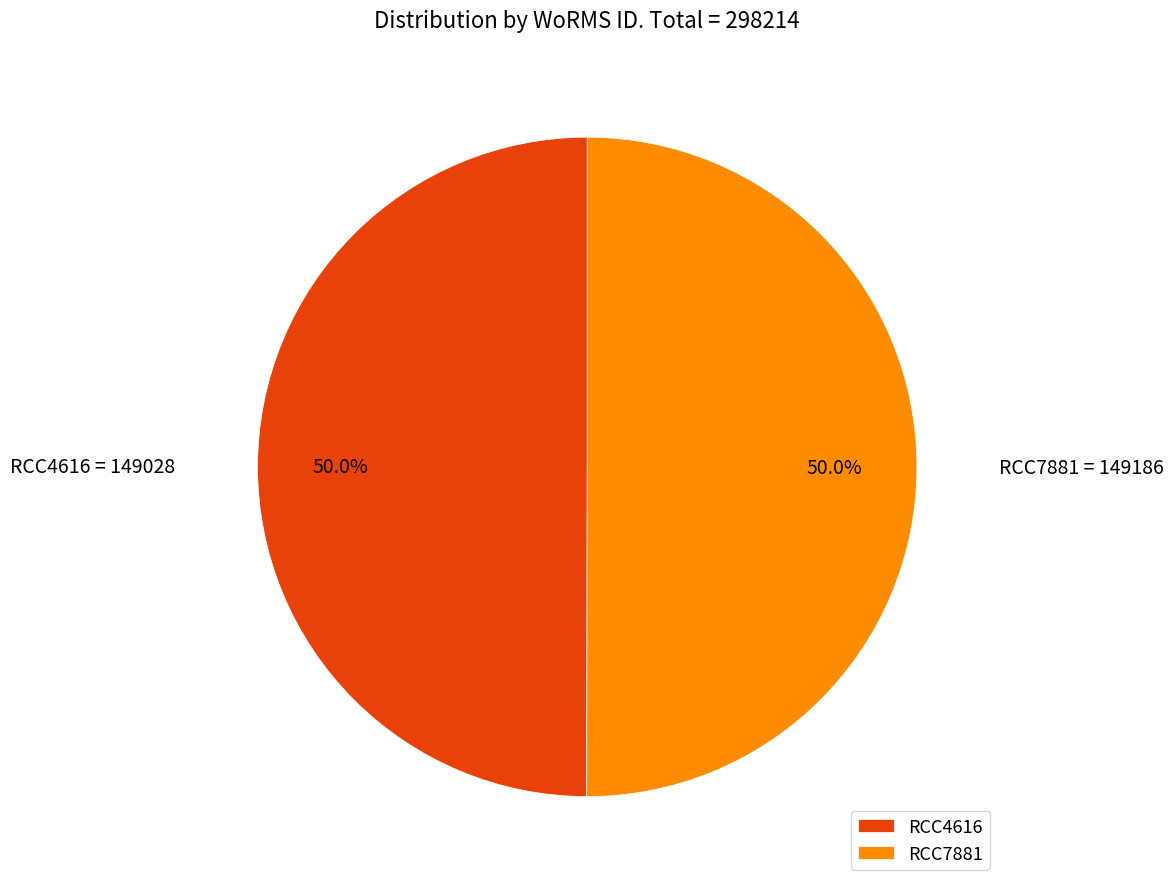

Approximately how many times larger is the value at RCC4616 compared to RCC7881?

1.0